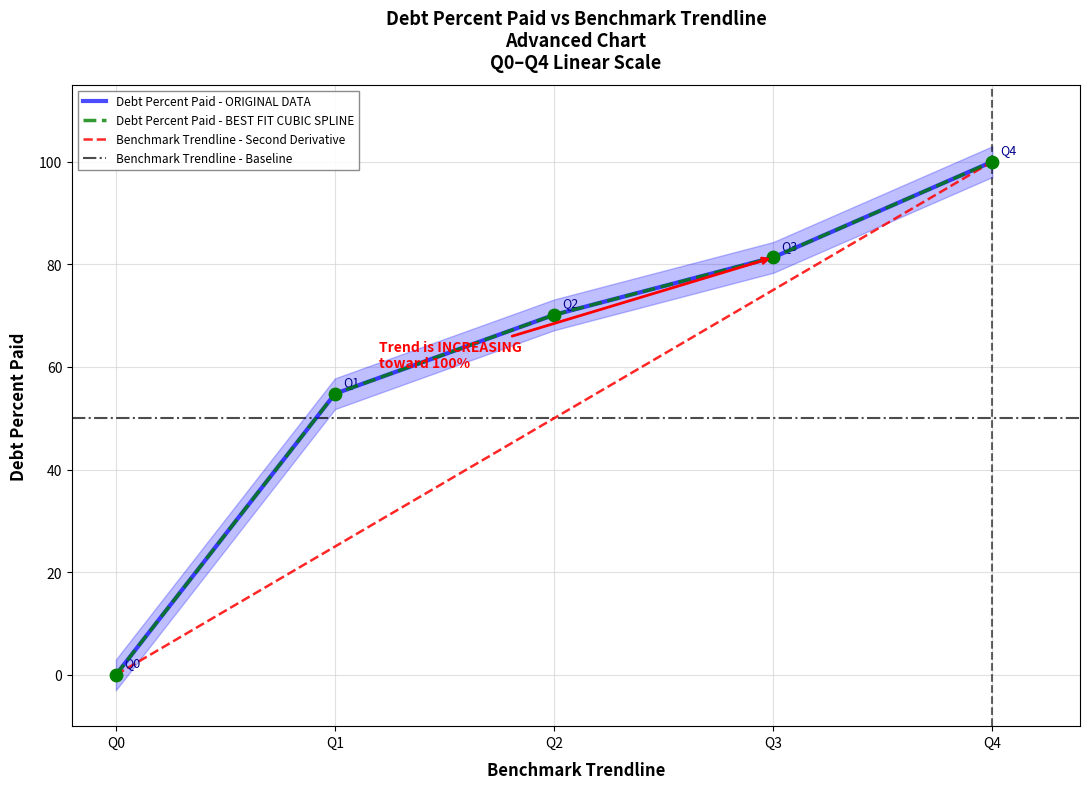

What is the total value across all series at Q3?

156.3